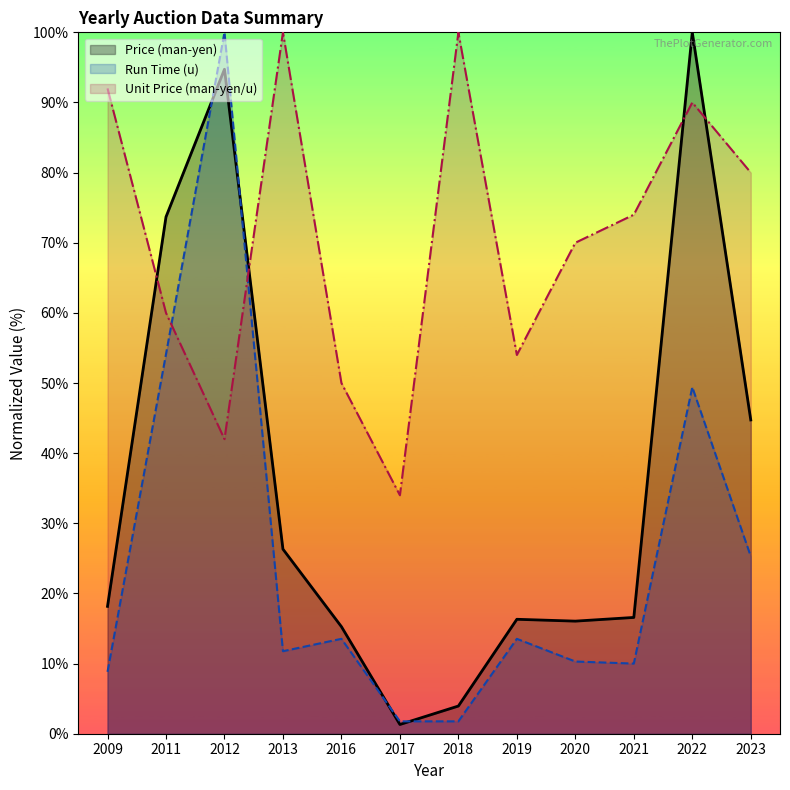

Rank the series at 2018 from highest to lowest value.

Unit Price (man-yen/u), Price (man-yen), Run Time (u)